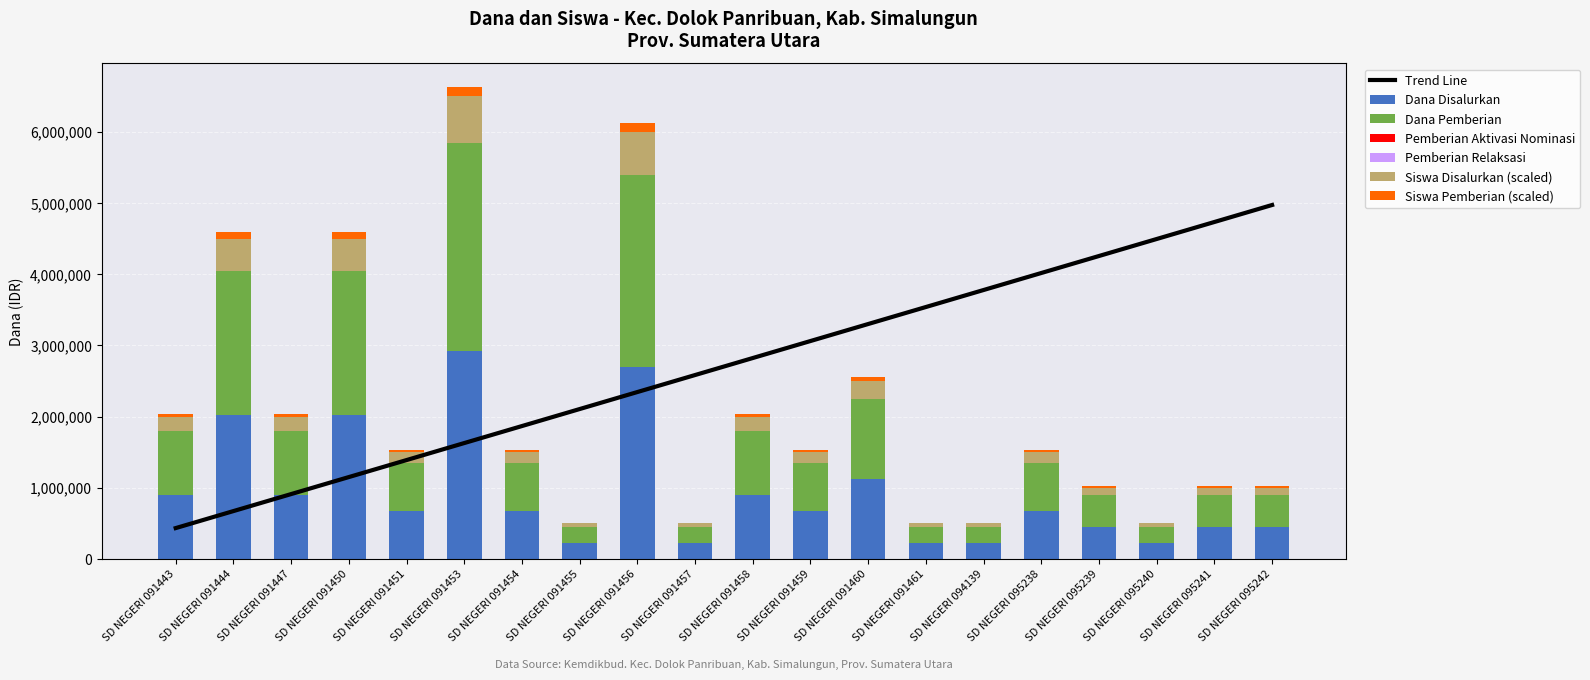

What is the sum of the Siswa Pemberian values at SD NEGERI 091456 and SD NEGERI 091450?

4725000